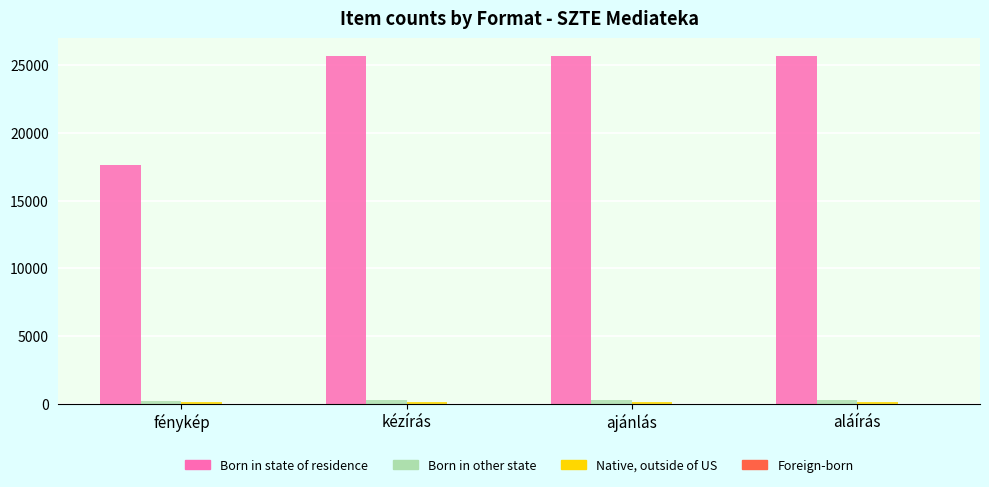

Which series changed the most between fénykép and kézírás?

Born in state of residence